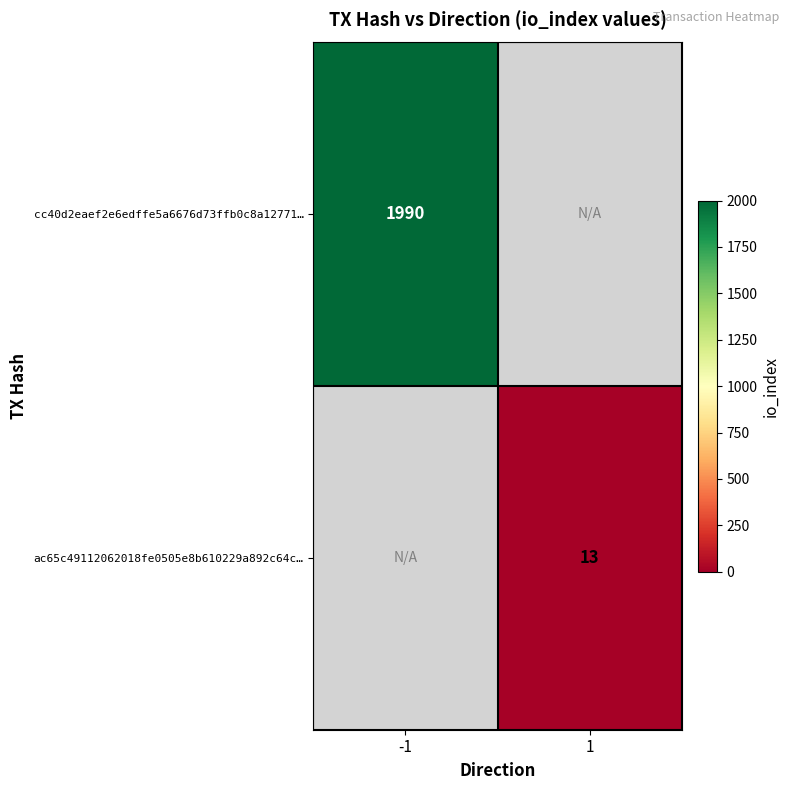

Which label corresponds to the smallest value in the chart?

1